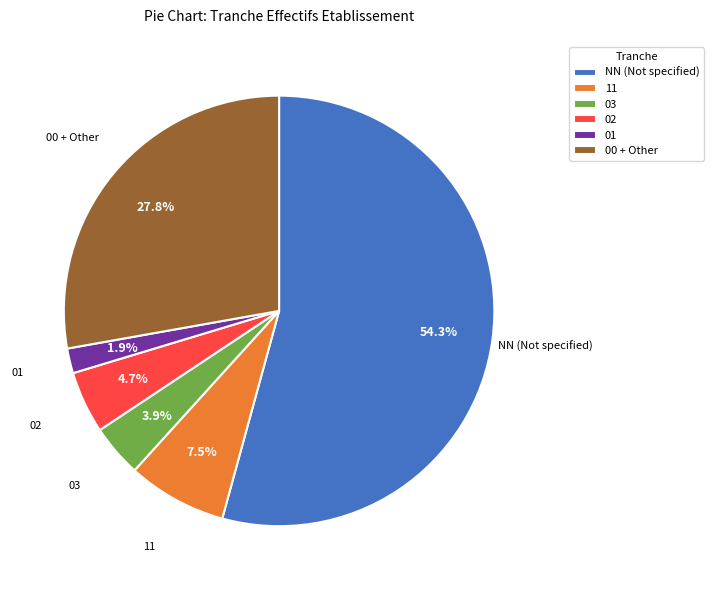

Approximately how many times larger is the value at 02 compared to 01?

2.5